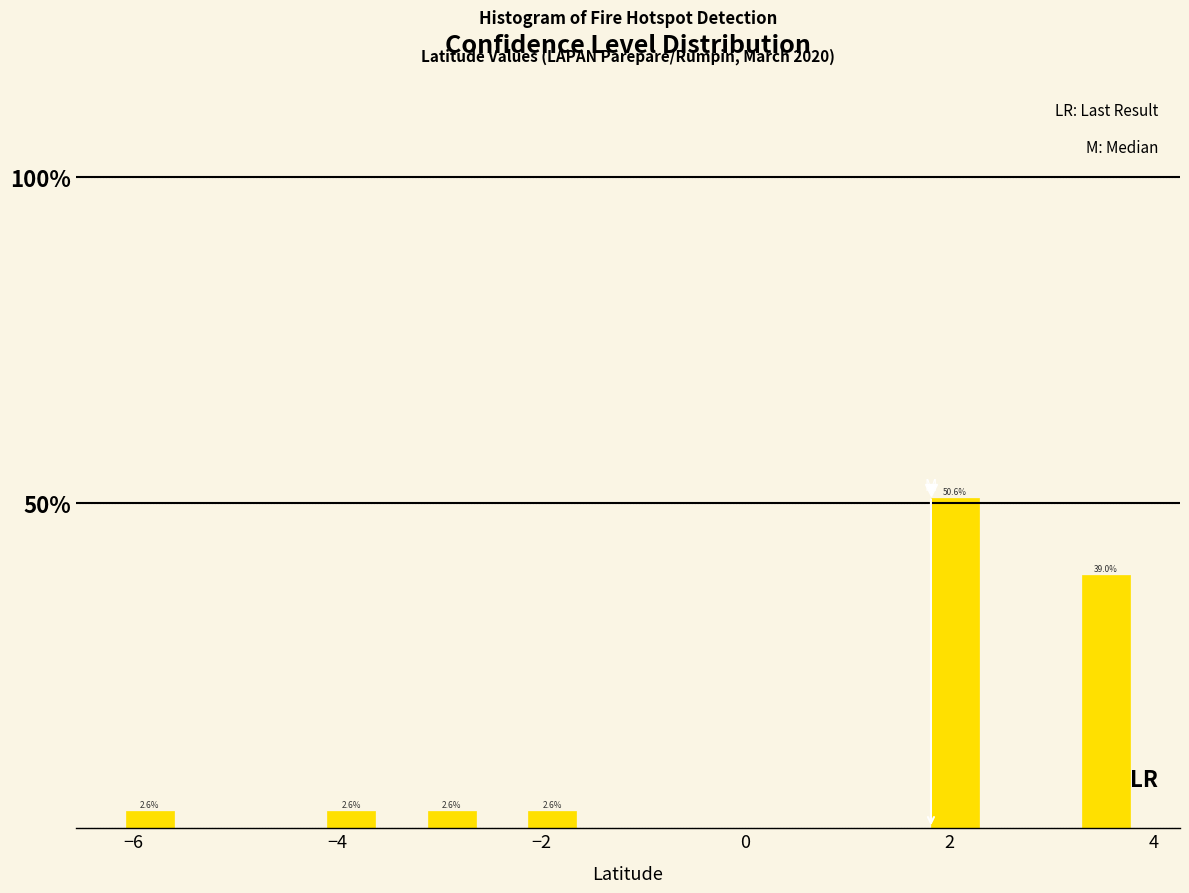

Read against the x-axis, roughly where is the centre of the tallest bar?

2.0